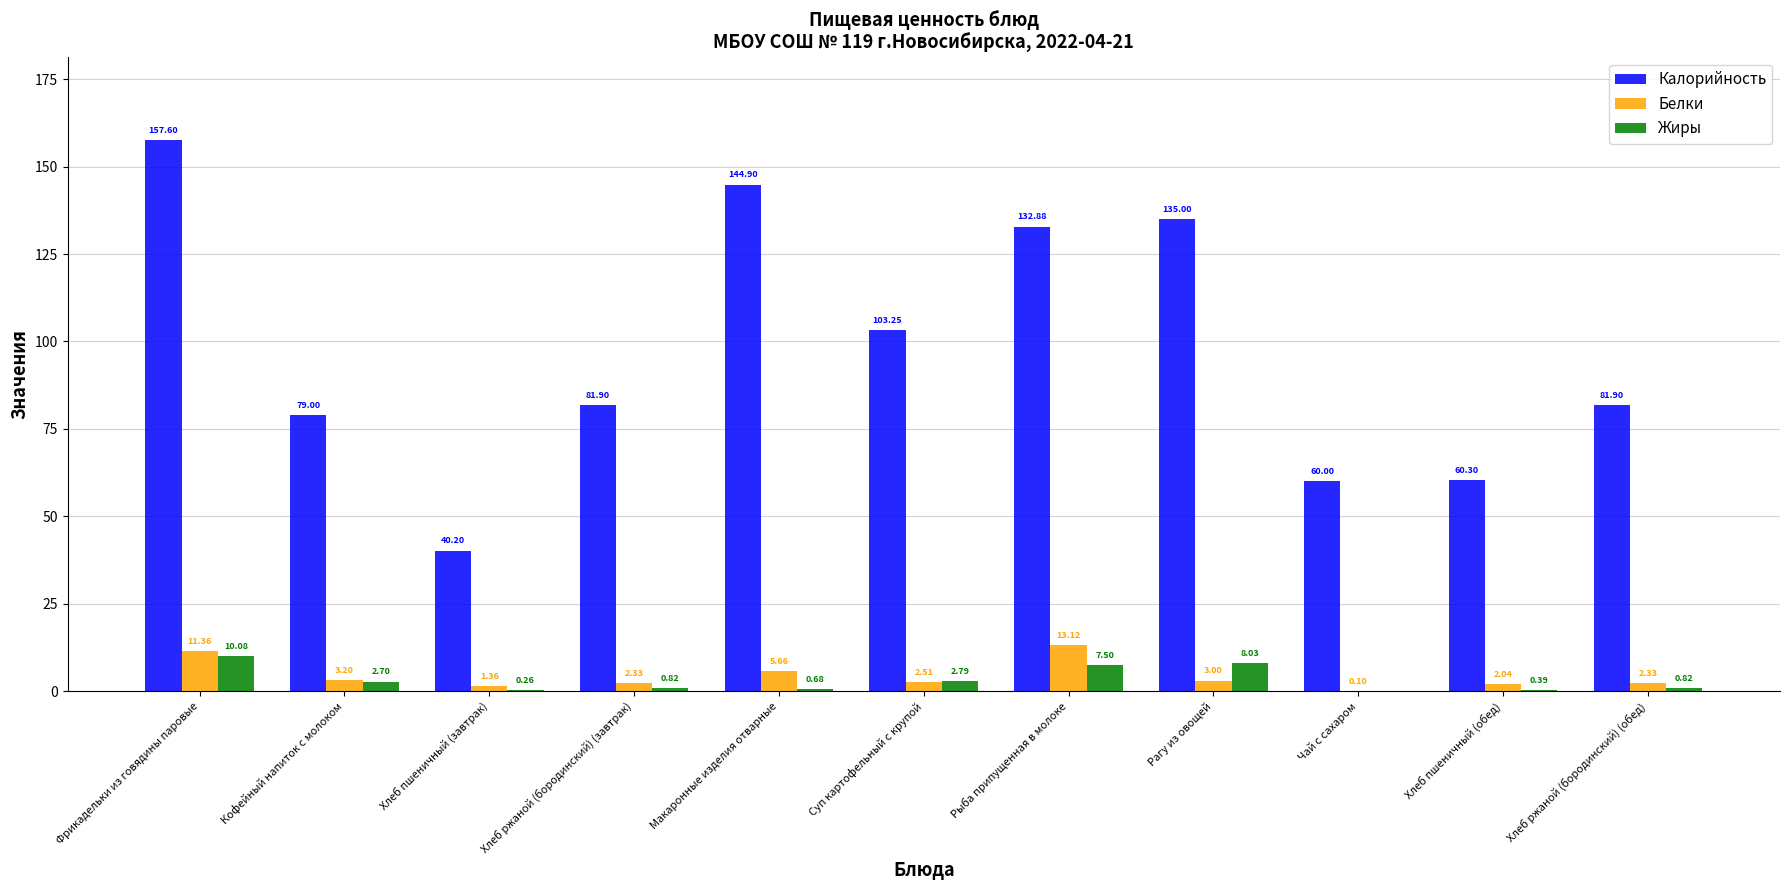

Is it true that Калорийность equals 122.6 at Хлеб ржаной (бородинский) (обед)?

False